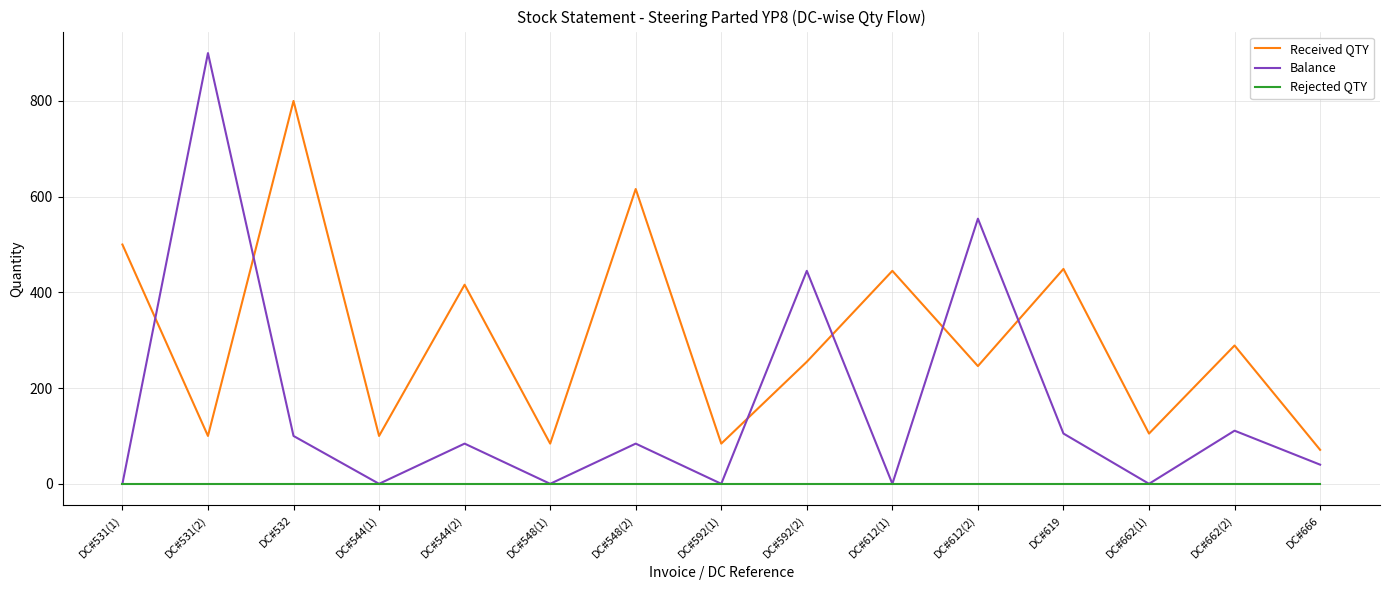

Reading left to right, what are all the values shown in this chart?

Received QTY: 500	100	800	100	416	84	616	84	255	445	246	449	105	289	71
Balance: 0	900	100	0	84	0	84	0	445	0	554	105	0	111	40
Rejected QTY: 0	0	0	0	0	0	0	0	0	0	0	0	0	0	0